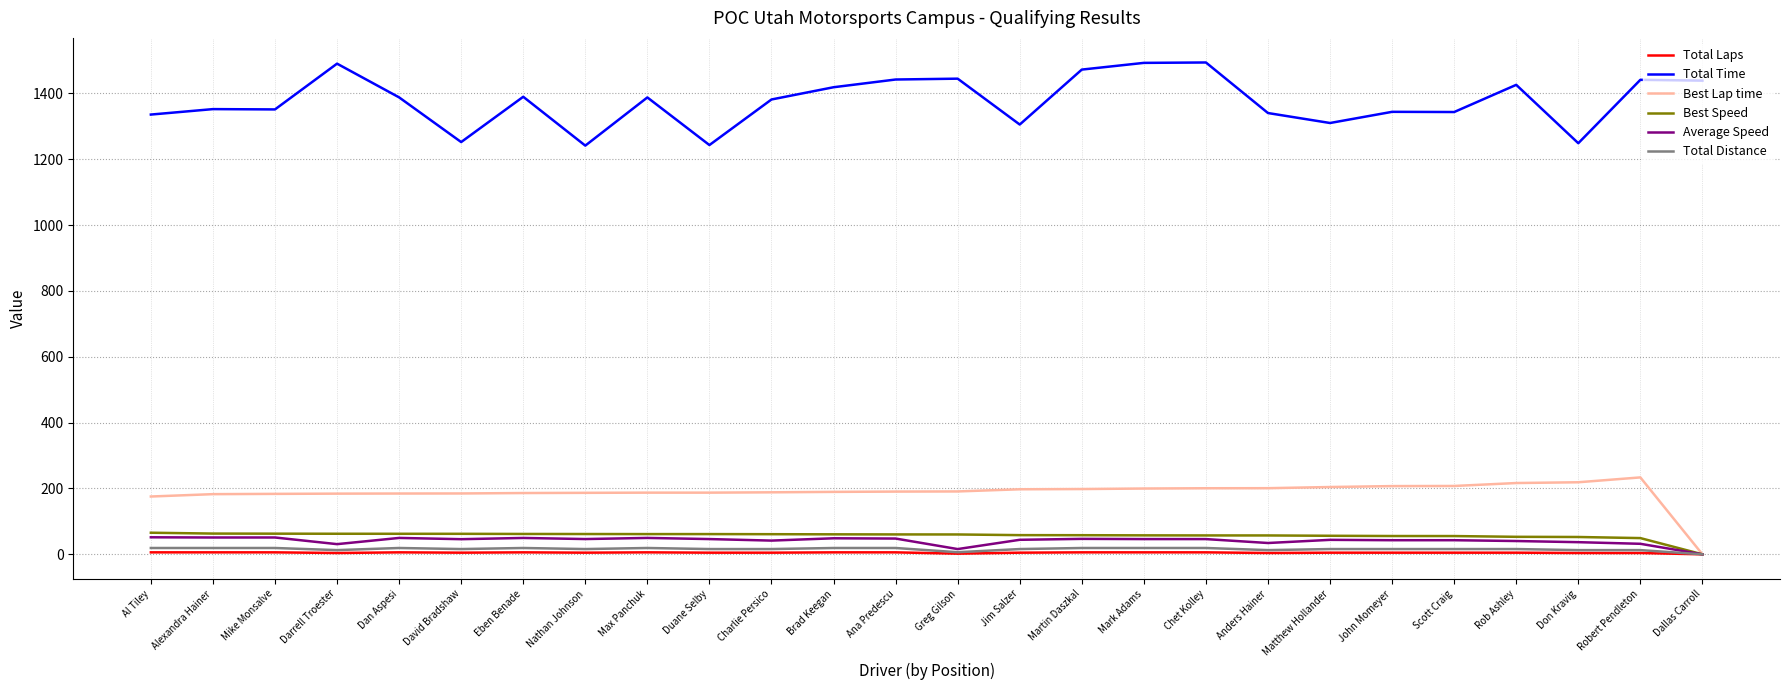

What are all the series names shown in the legend?

Total Laps, Total Time, Best Lap time, Best Speed, Average Speed, Total Distance